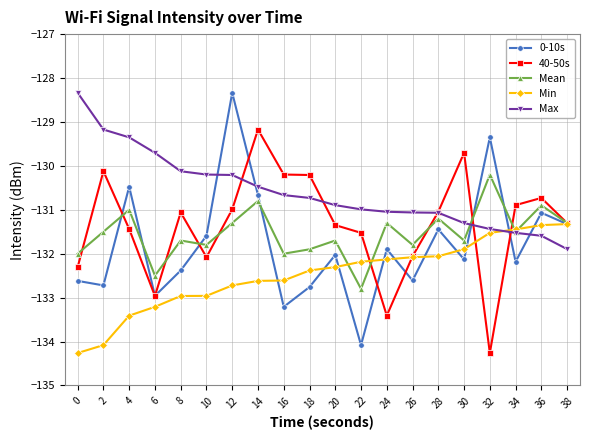

What is the greatest value displayed?

-128.3